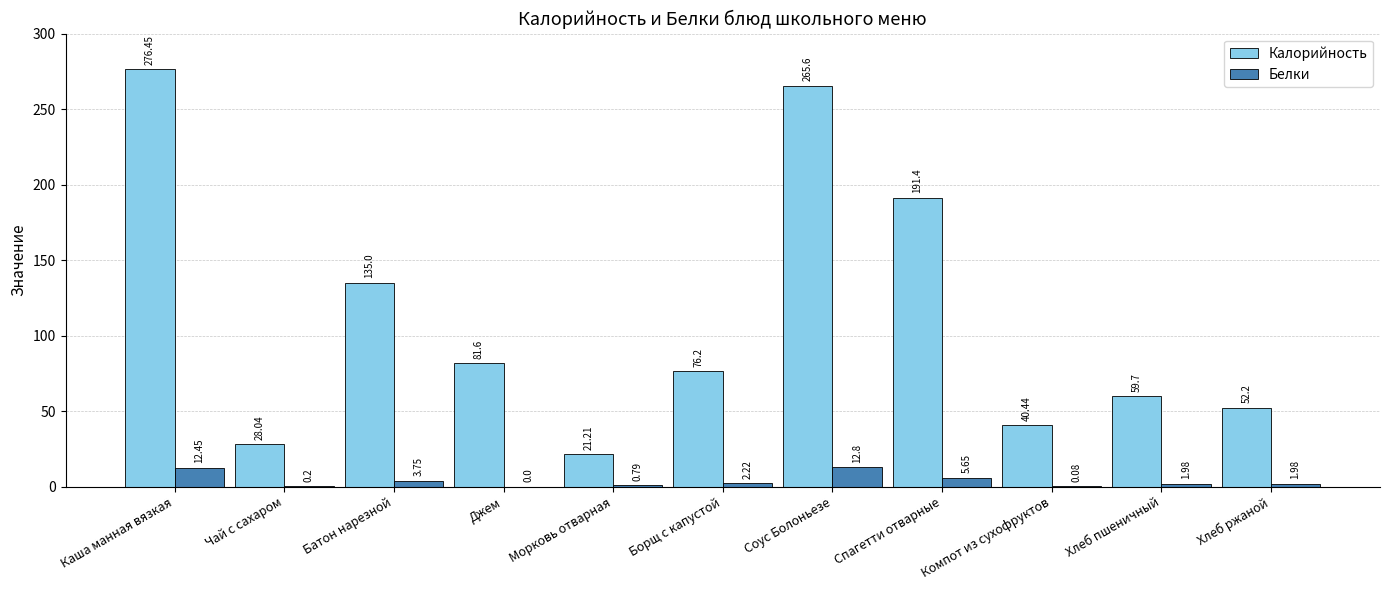

Which series has the largest total across all categories?

Калорийность